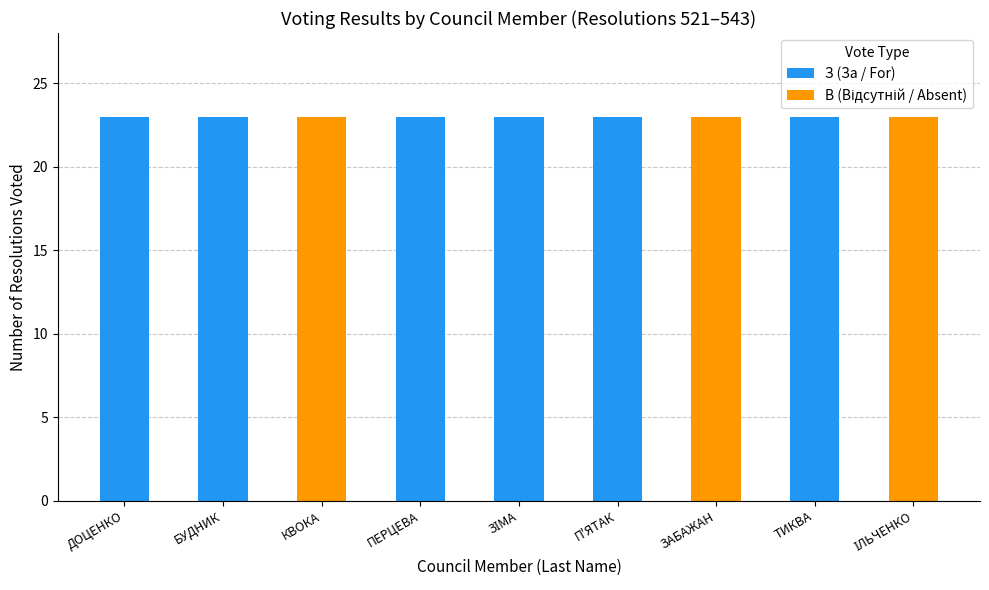

What is the total value across all series at КВОКА?

23